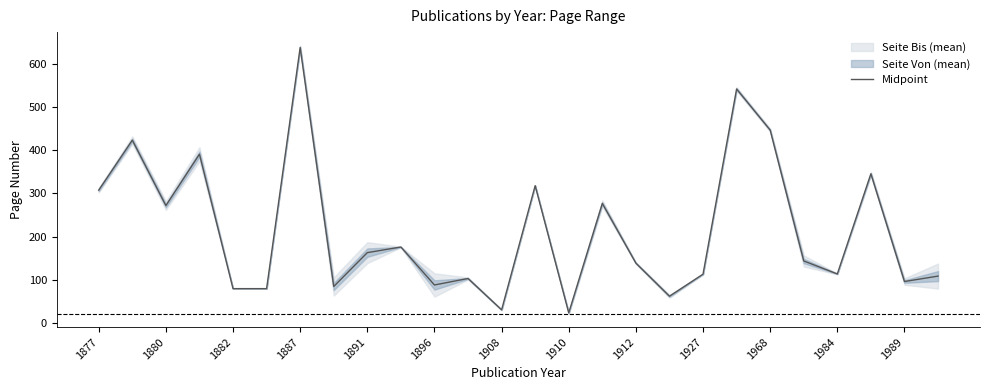

What is the maximum value for Midpoint?

637.5